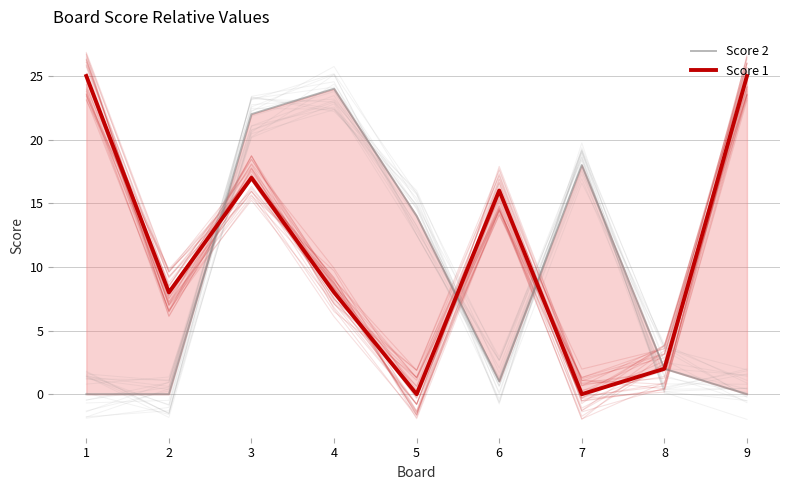

What is the total value across all series at 7?

18